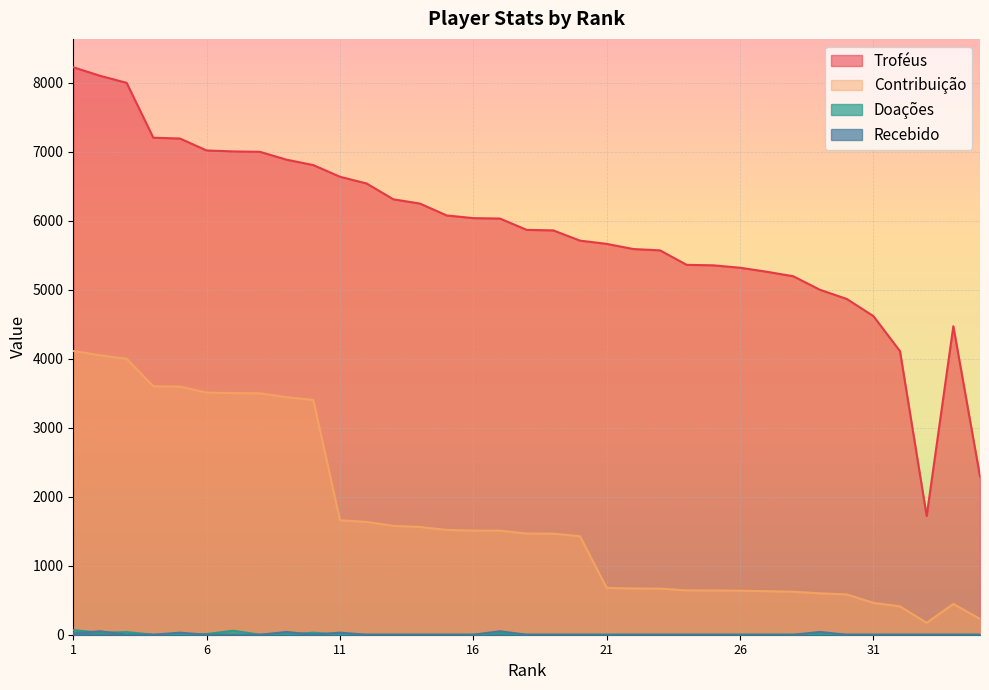

What is the sum of all Troféus values?

205190